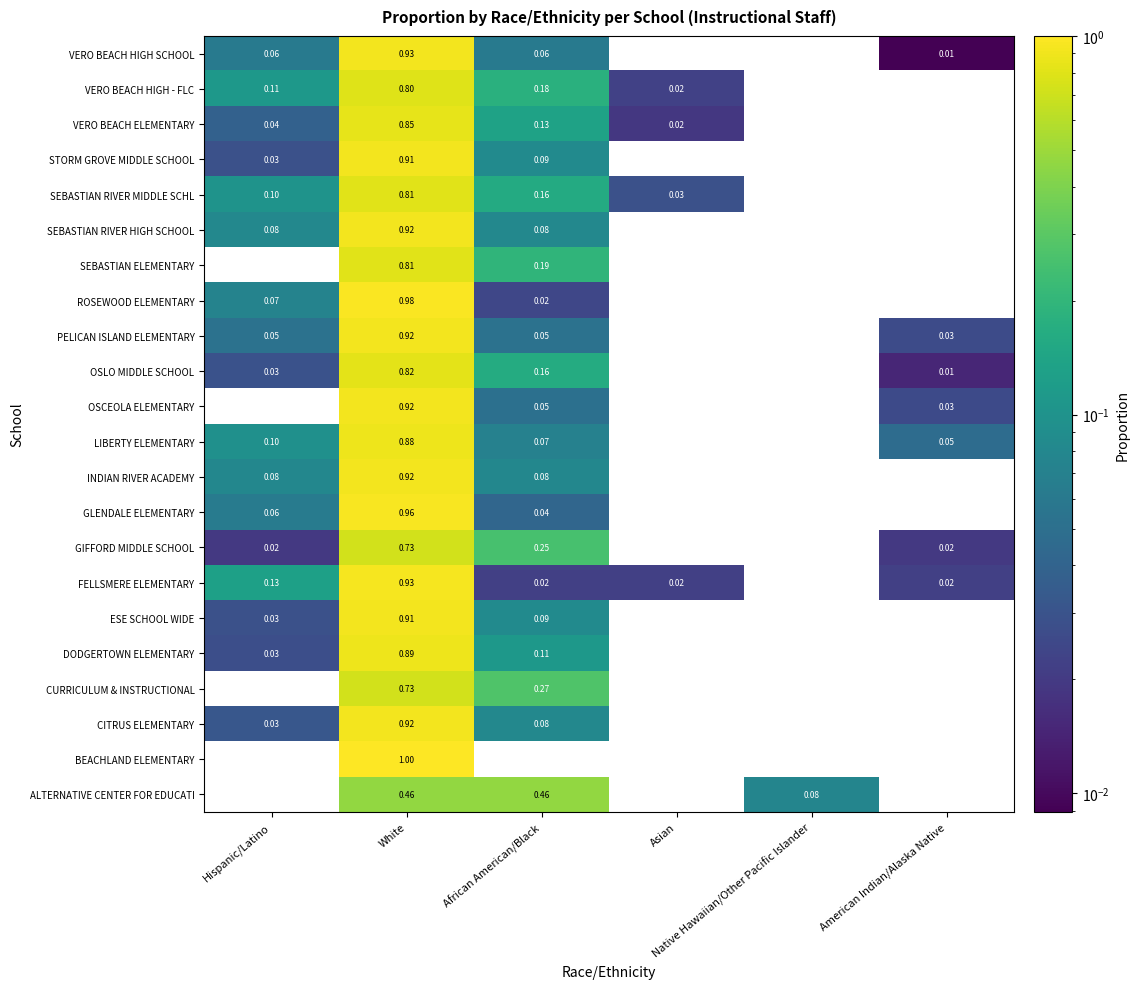

Is the value of ROSEWOOD ELEMENTARY at Native Hawaiian/Other Pacific Islander greater than the value of ALTERNATIVE CENTER FOR EDUCATI at White?

No